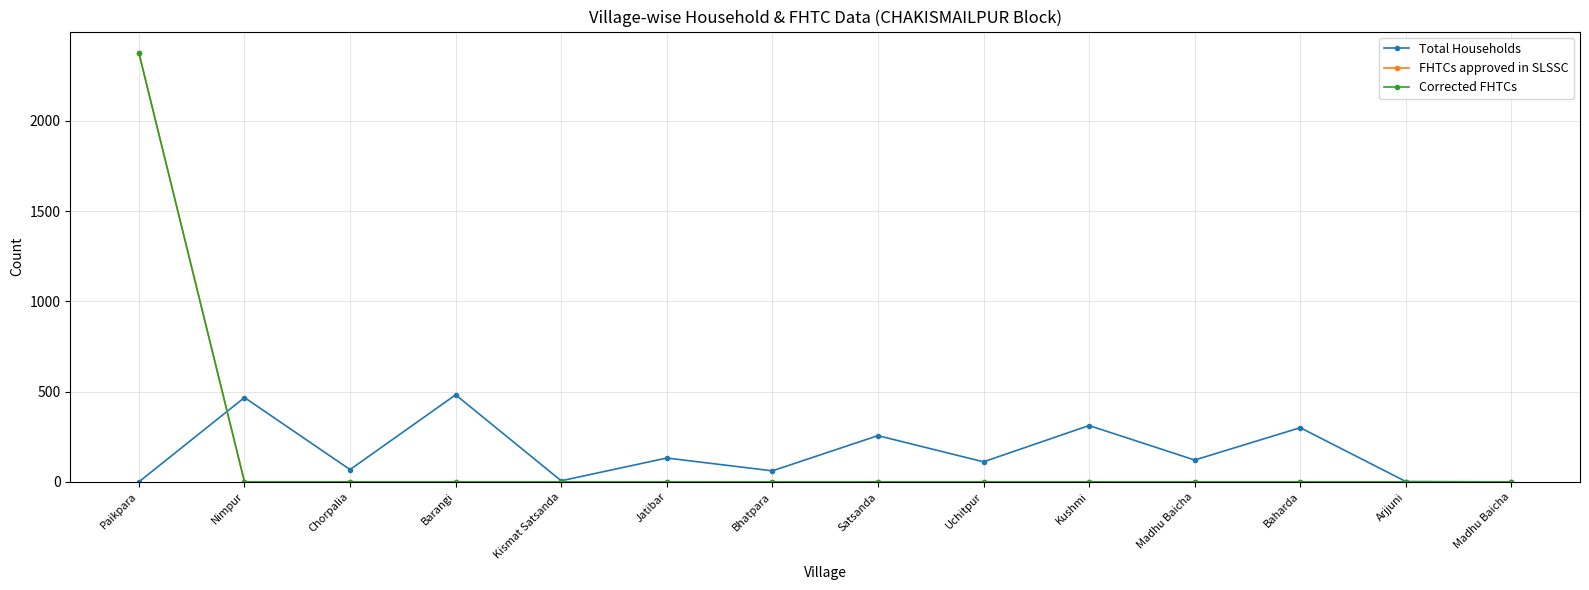

Does the chart have visible grid lines?

Yes